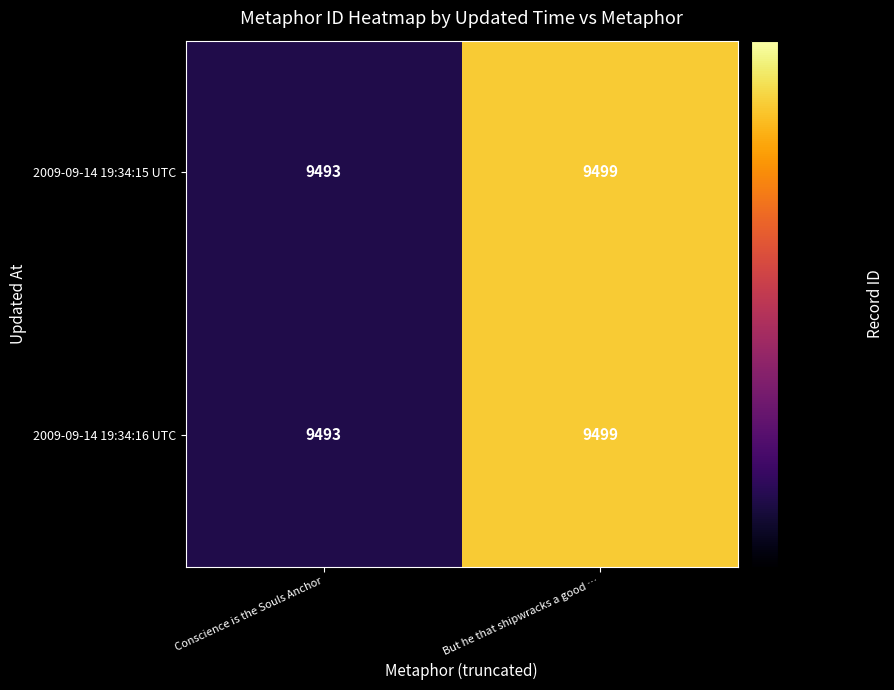

What is the approximate value of 2009-09-14 19:34:16 UTC at Conscience is the Souls Anchor?

9493